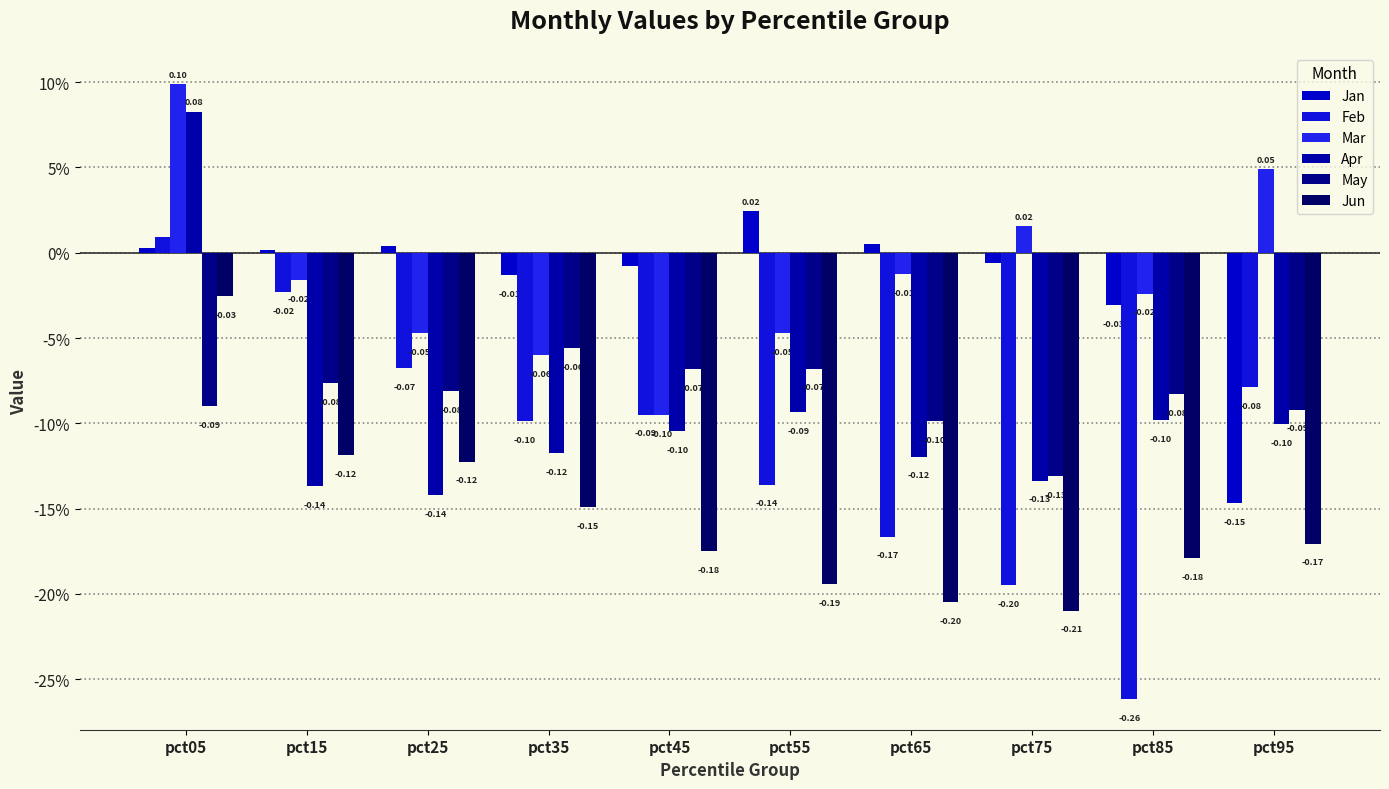

How many bars are there in total?

60